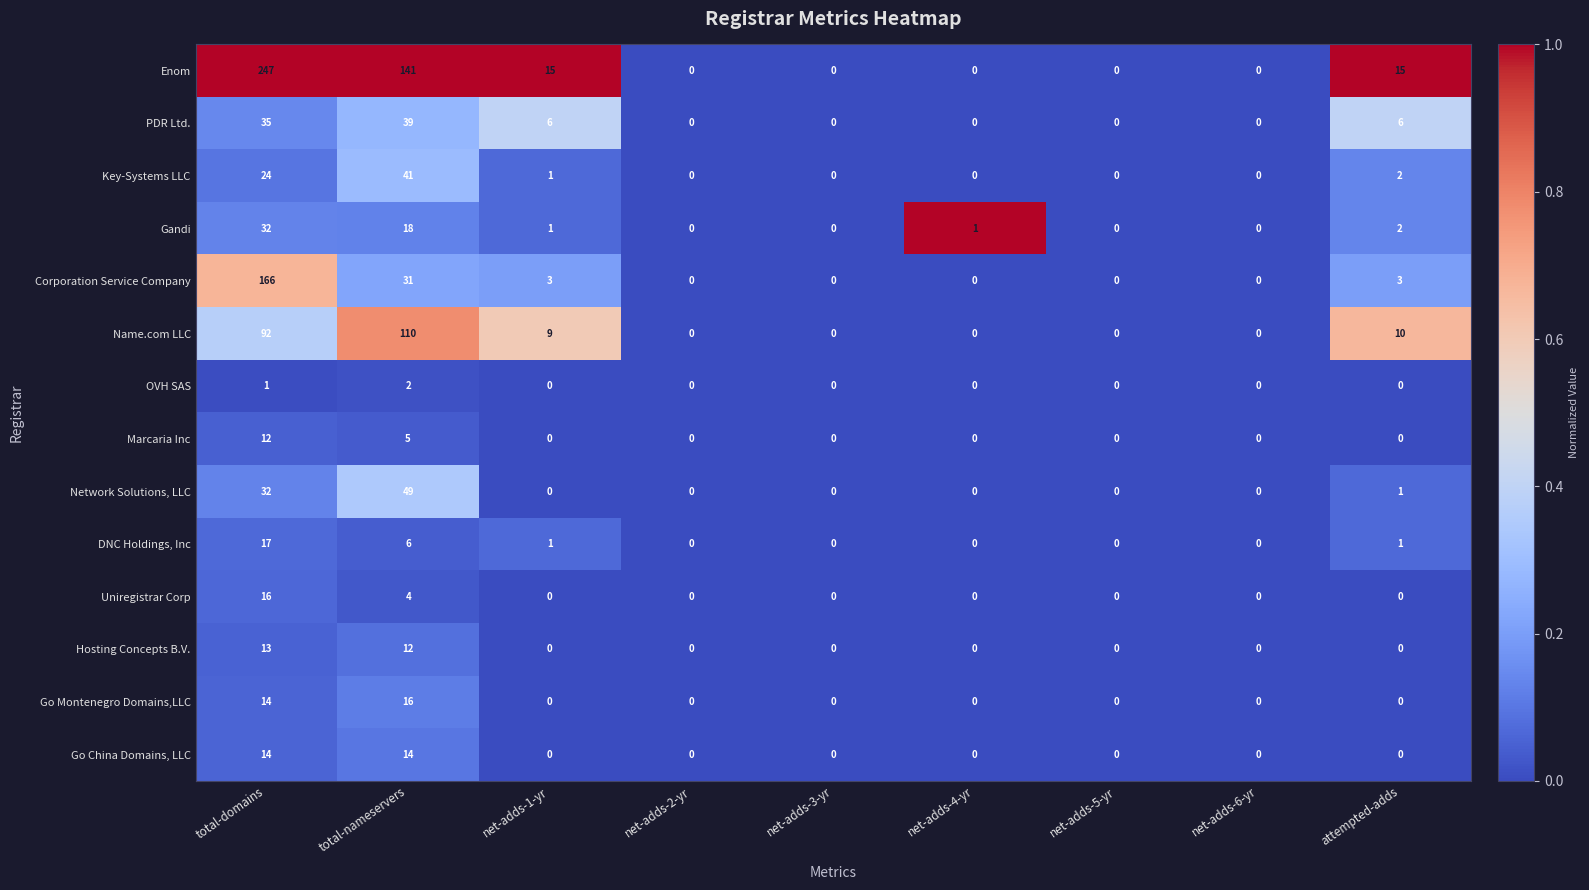

The Corporation Service Company series shows 69 at total-domains. True or false?

False